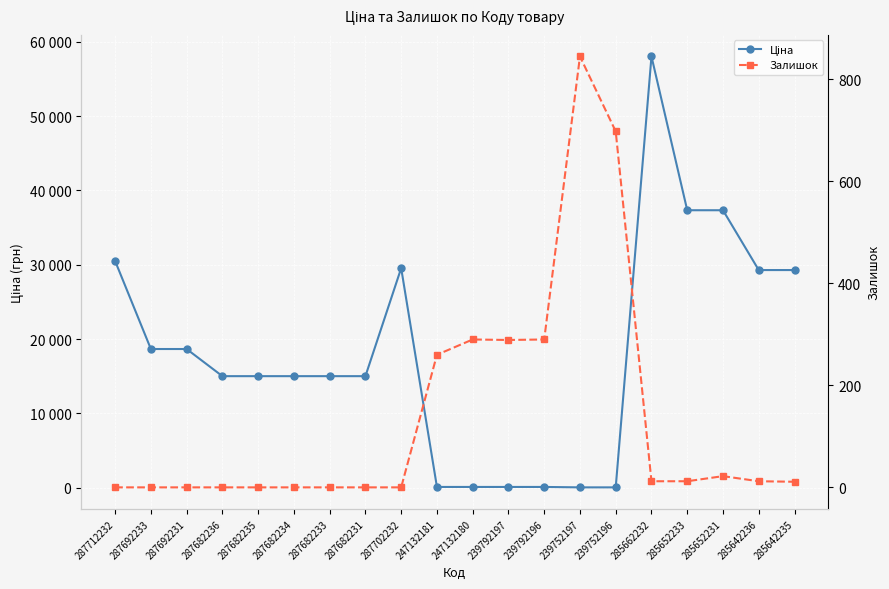

What is the difference between the highest and lowest values at 287692231?

18671.5